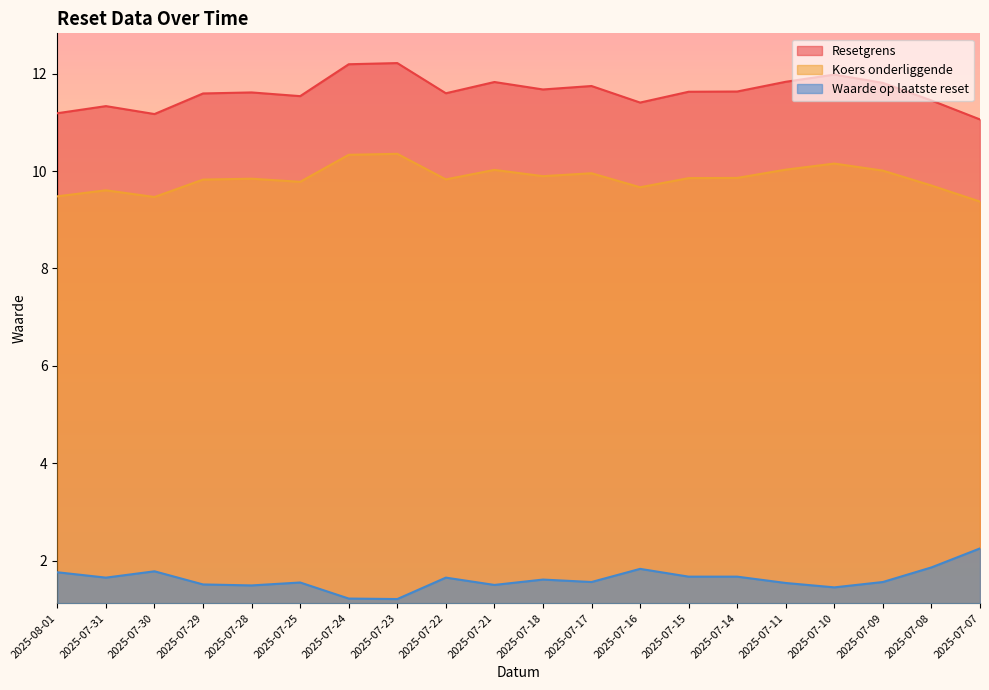

Which label corresponds to the smallest value in the chart?

2025-07-23